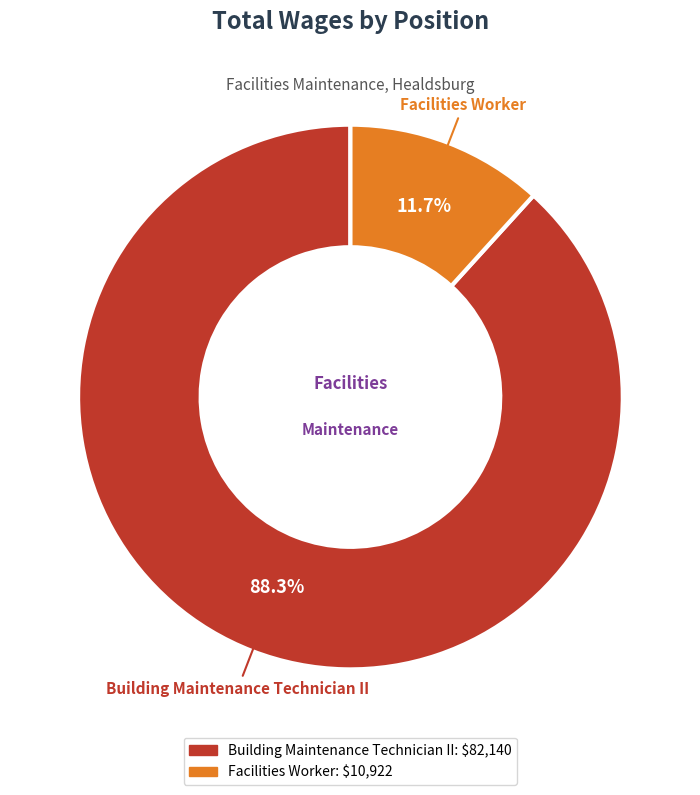

To the nearest percent, what portion does Building Maintenance Technician II represent?

88%